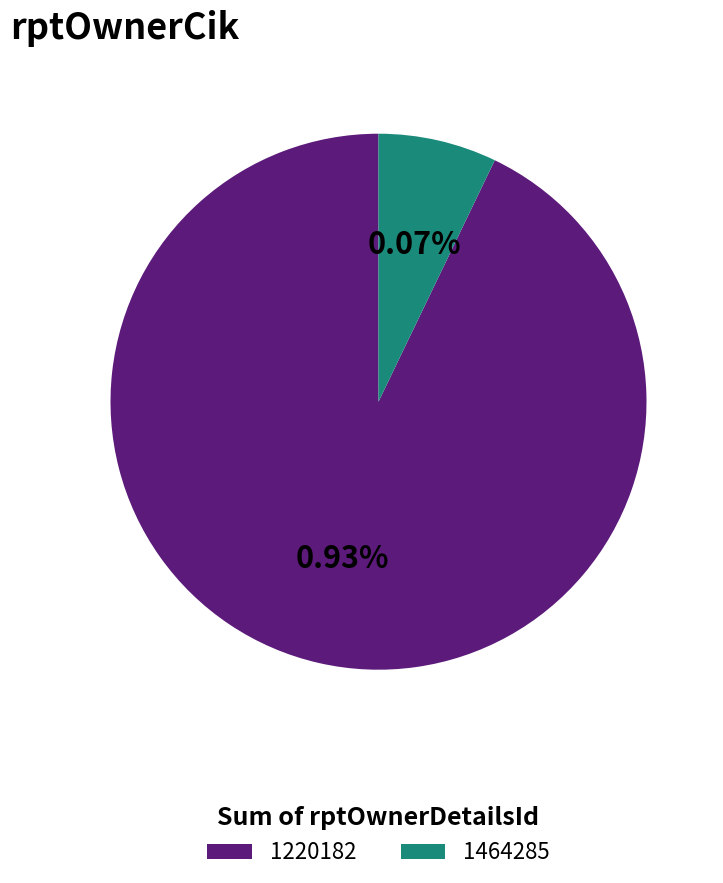

True or false: 1220182 accounts for 72% of the total.

False